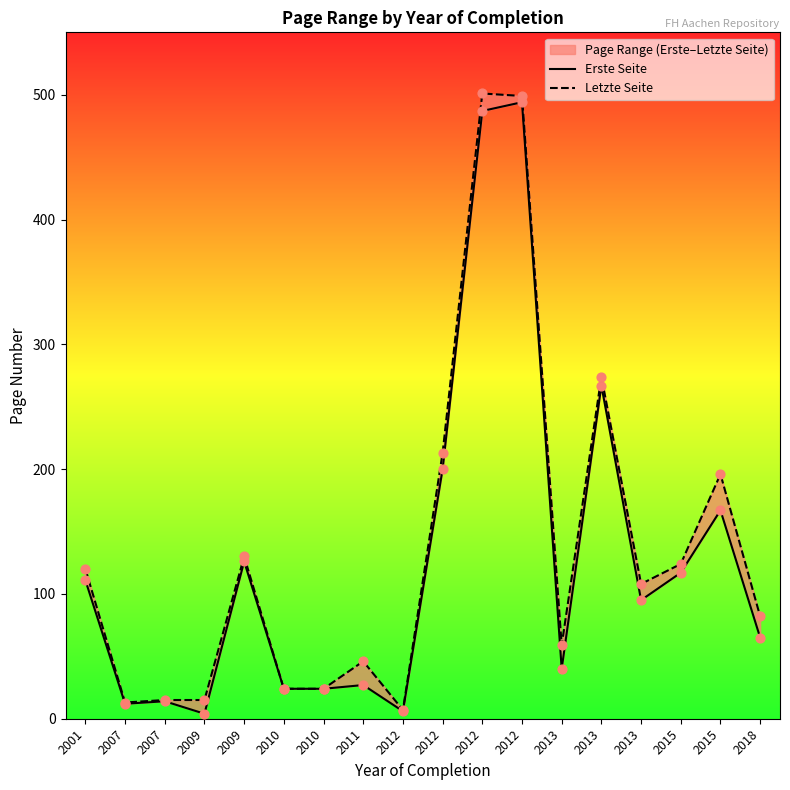

Which series has the largest total across all categories?

Letzte Seite